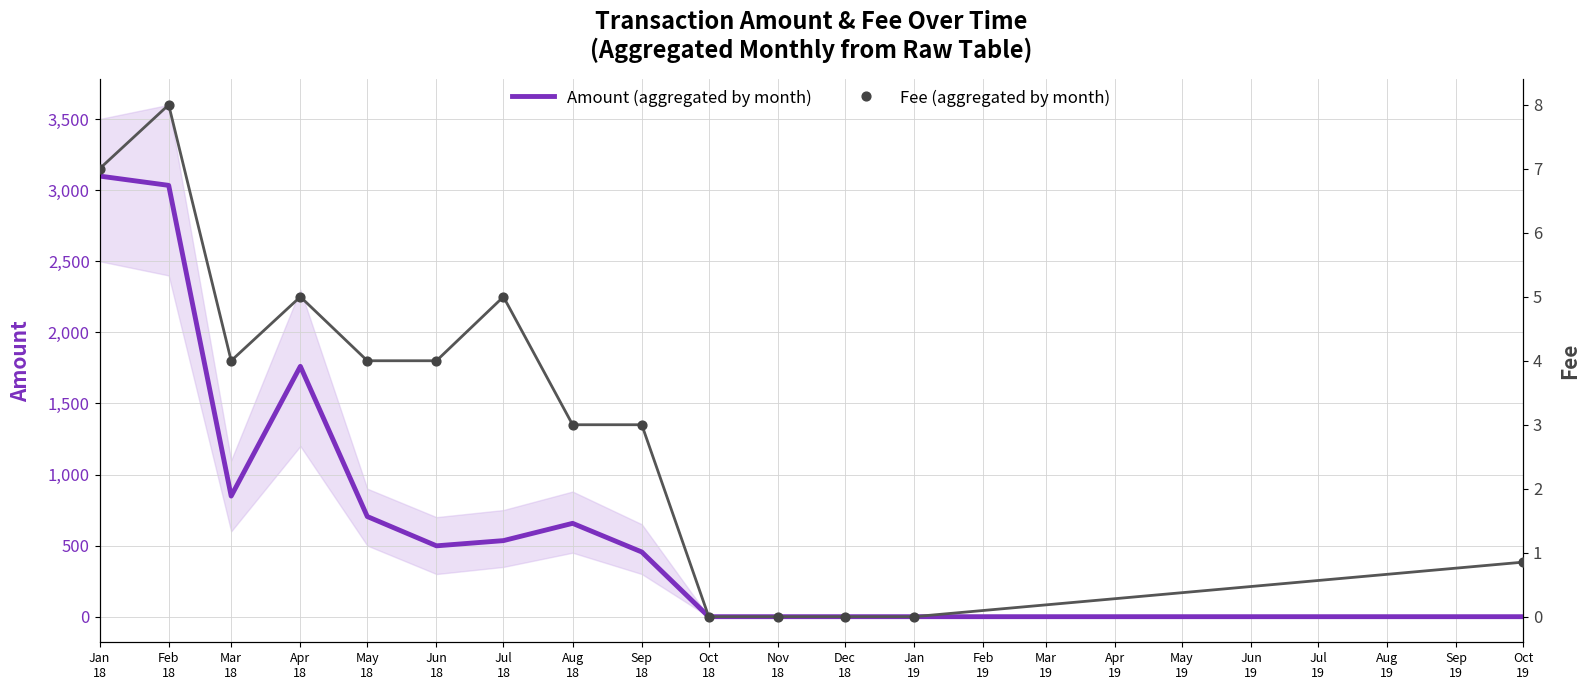

Which series has the largest Y range (max minus min)?

Amount (aggregated by month)